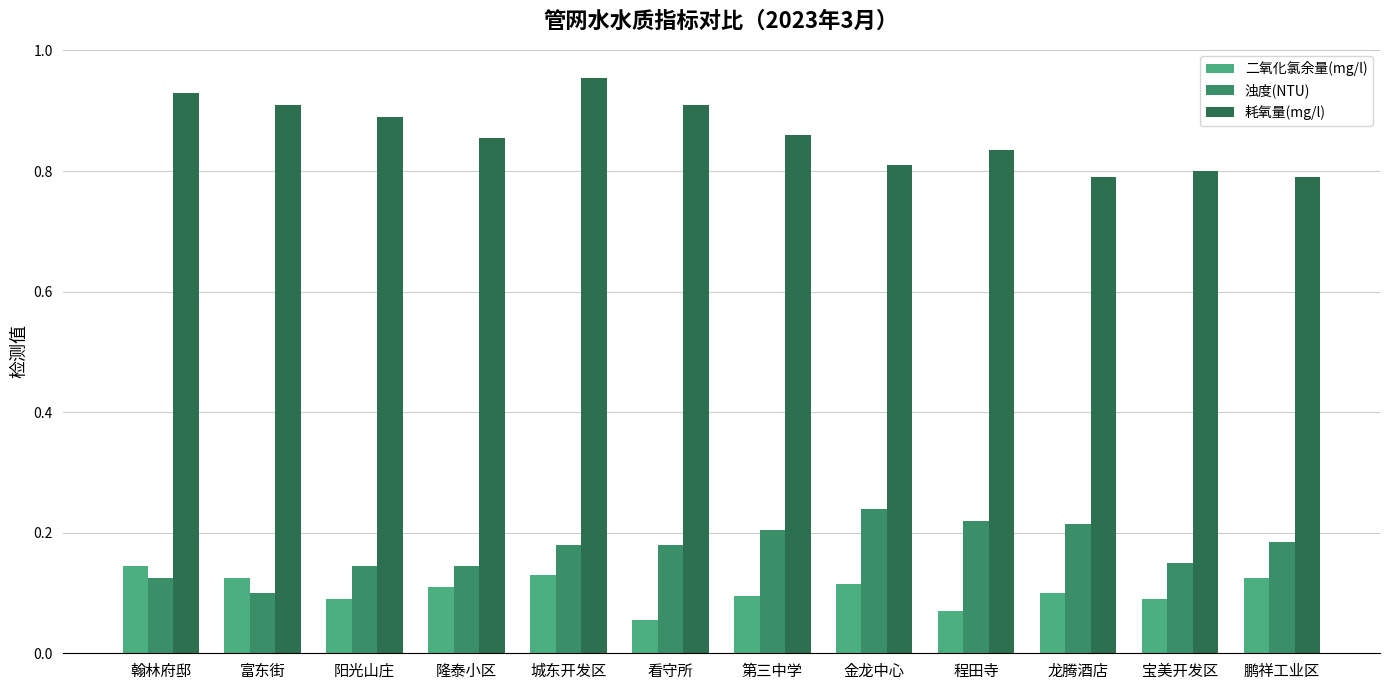

At 龙腾酒店, list the series in order from largest to smallest.

耗氧量(mg/l), 浊度(NTU), 二氧化氯余量(mg/l)